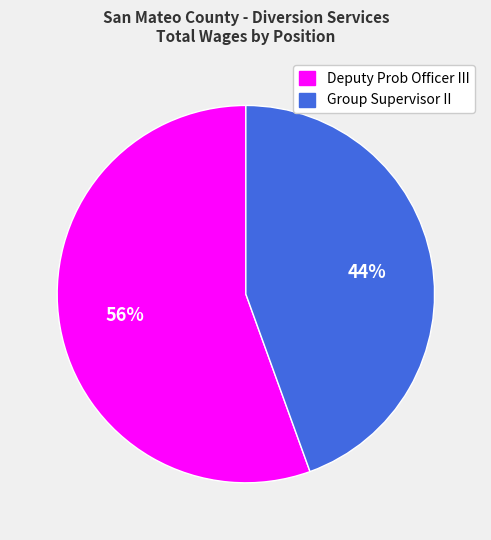

What percentage is the Group Supervisor II slice, to the nearest percent?

44%